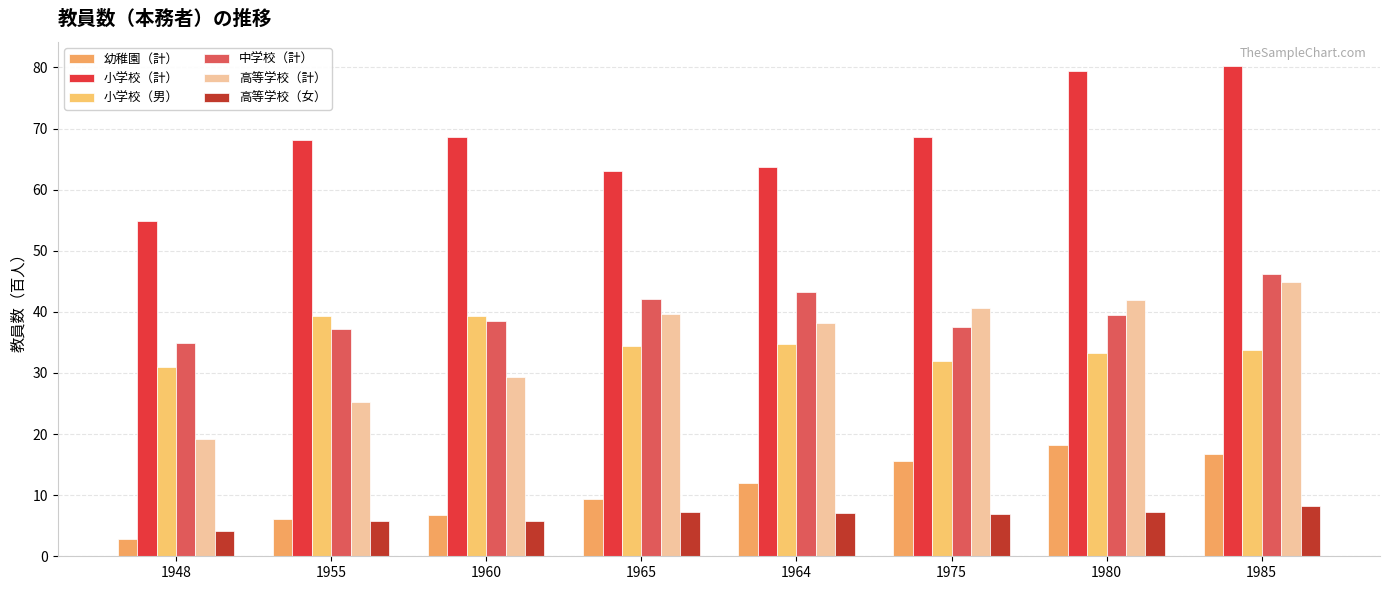

Is the value of 中学校（計） at 1975 greater than the value of 高等学校（女） at 1948?

Yes